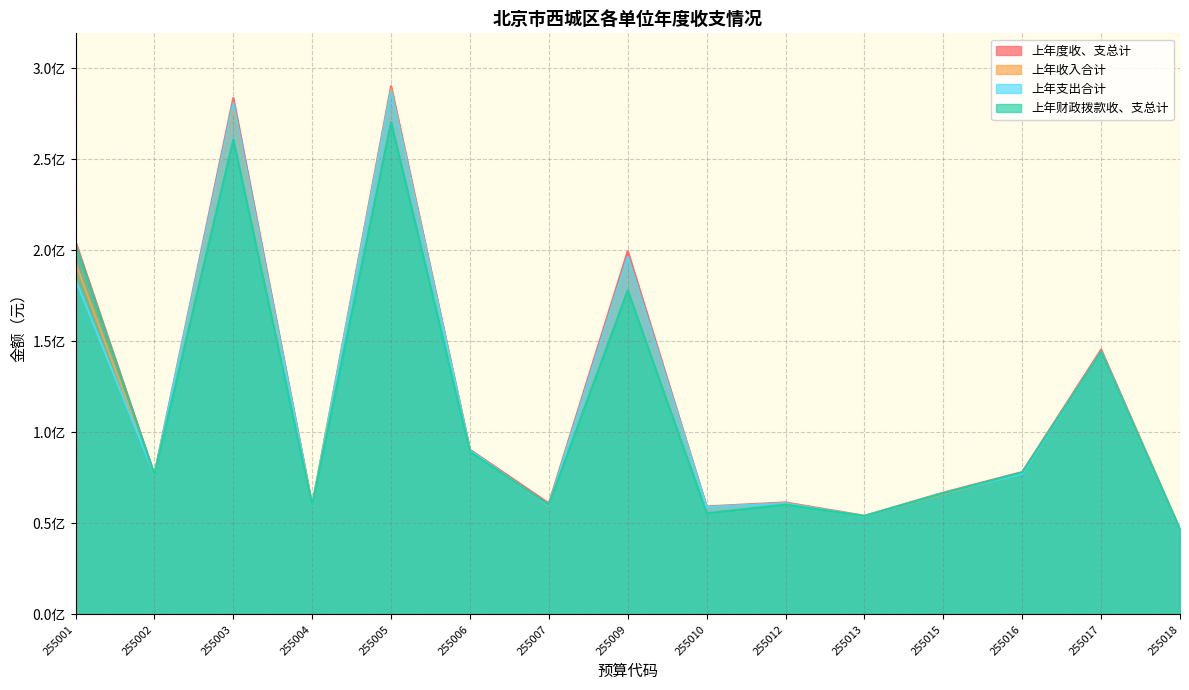

At which category does 上年收入合计 reach its first local peak?

255003